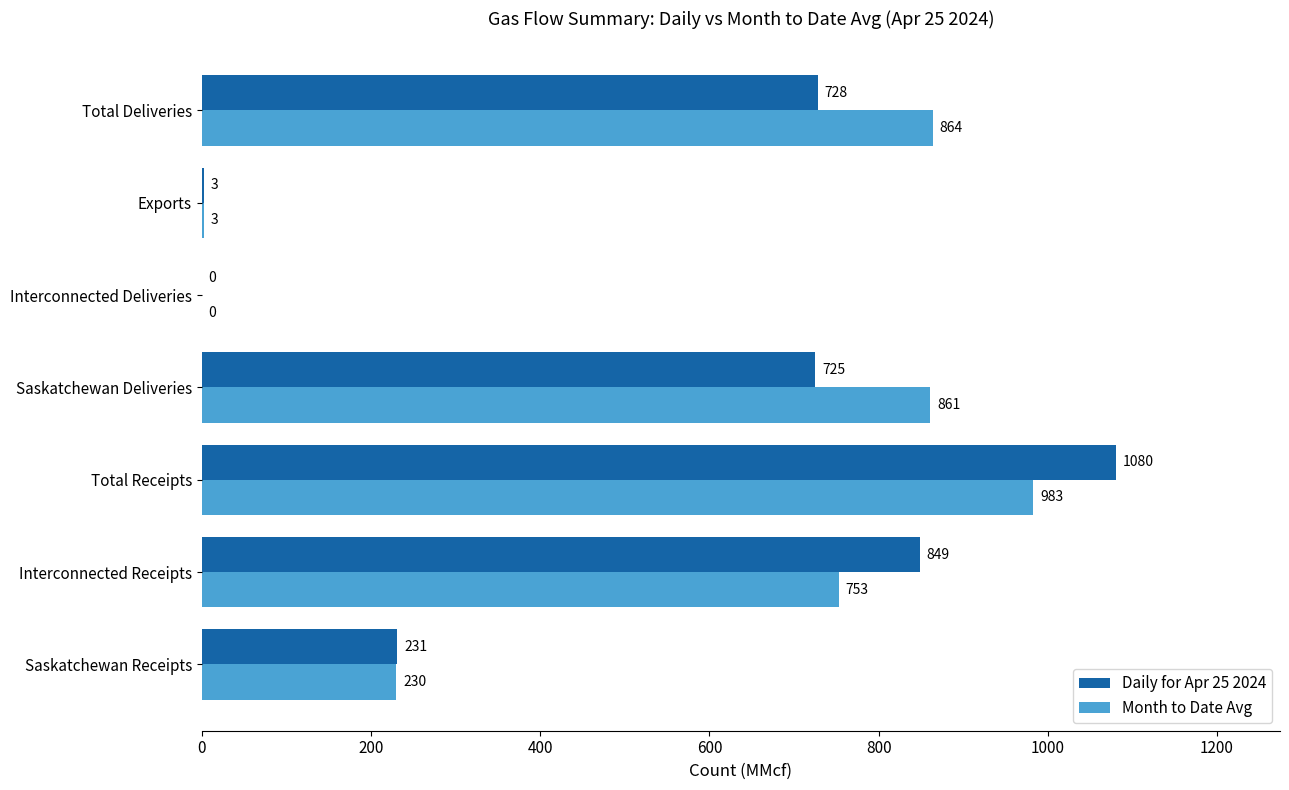

Count the number of categories in the chart.

7